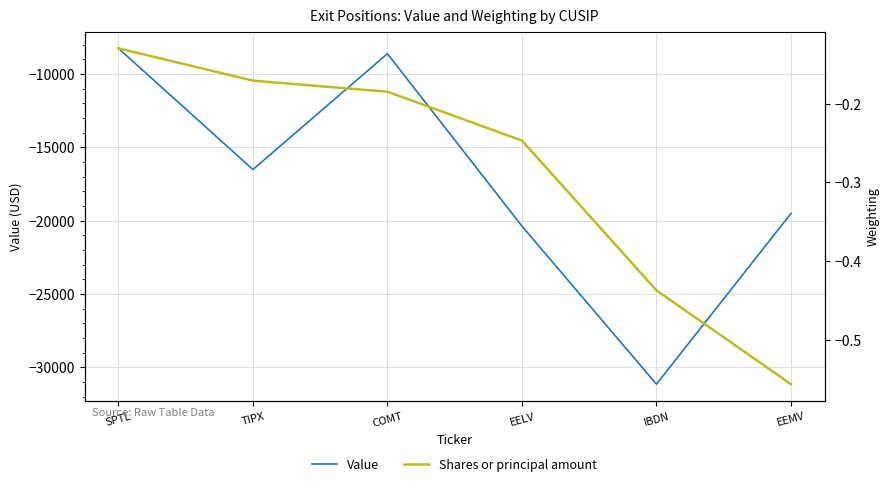

What is the label of the 5th point from the left?

IBDN